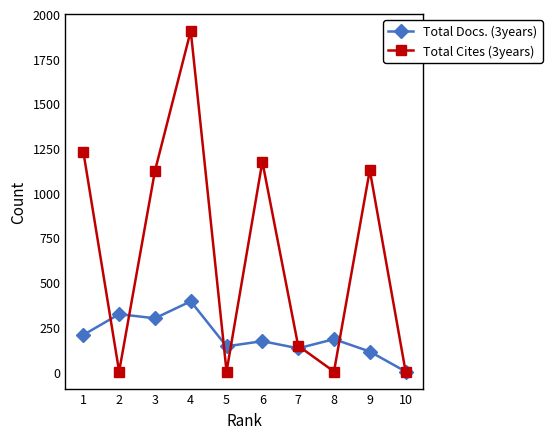

The value of Total Docs. (3years) at 6 is 86. True or false?

False